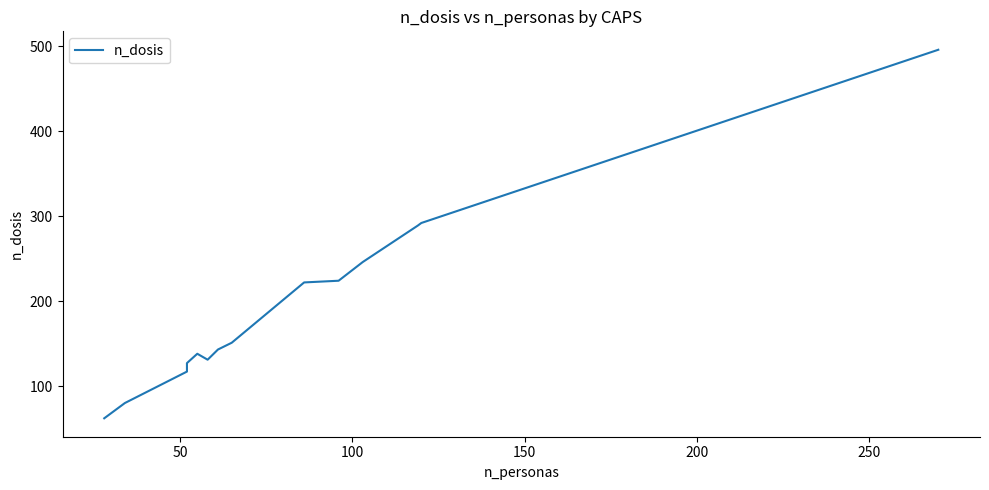

How many points are lower than both their immediate neighbors (excluding endpoints)?

1